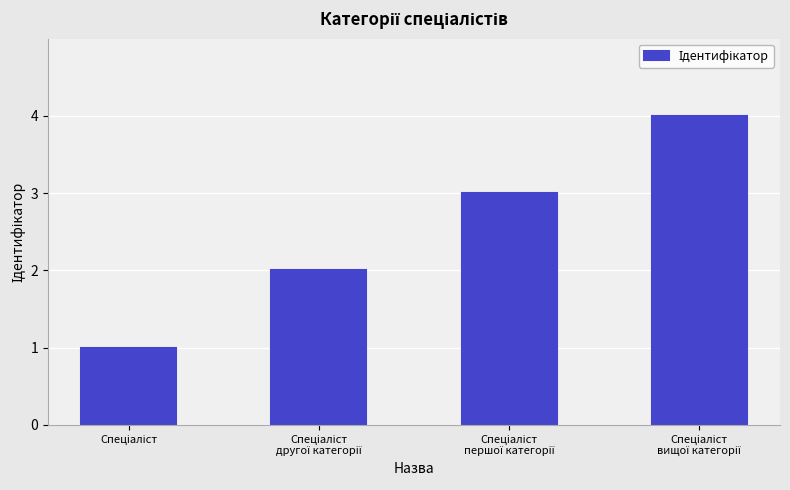

What is the smallest value displayed?

1